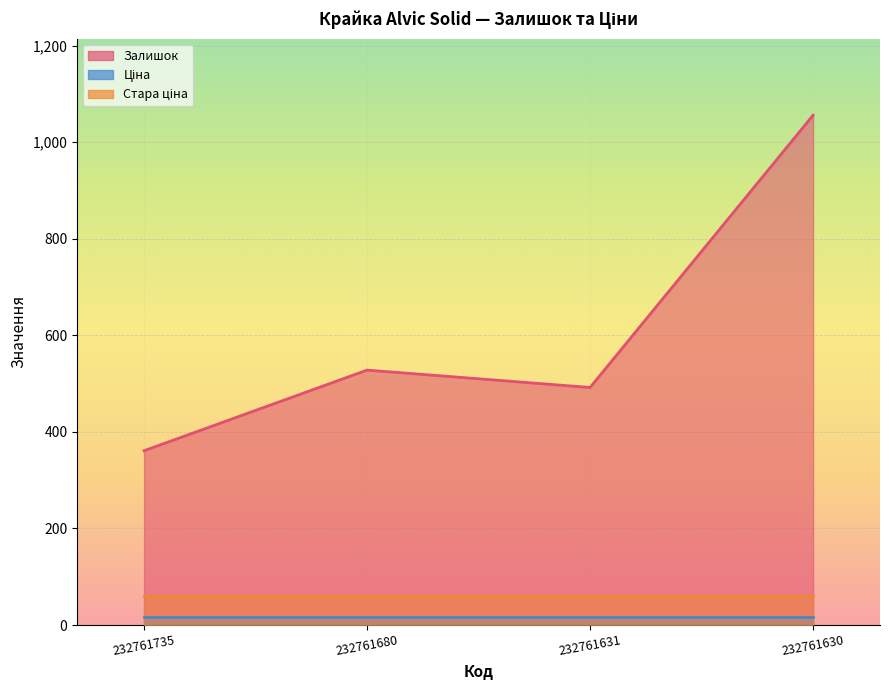

Rank the series at 232761680 from highest to lowest value.

Залишок, Стара ціна, Ціна